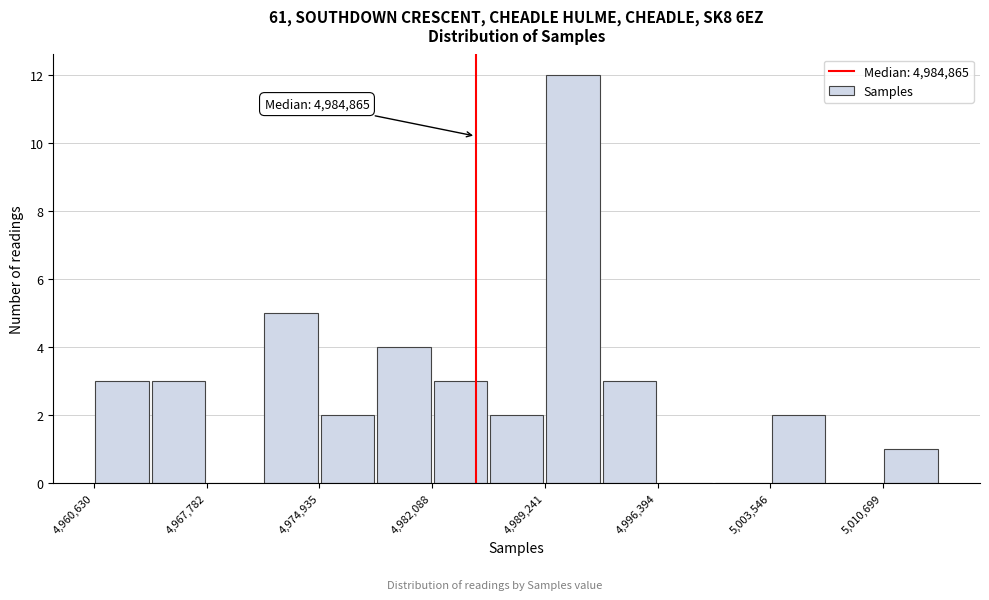

Read against the x-axis, roughly where is the centre of the tallest bar?

4991000